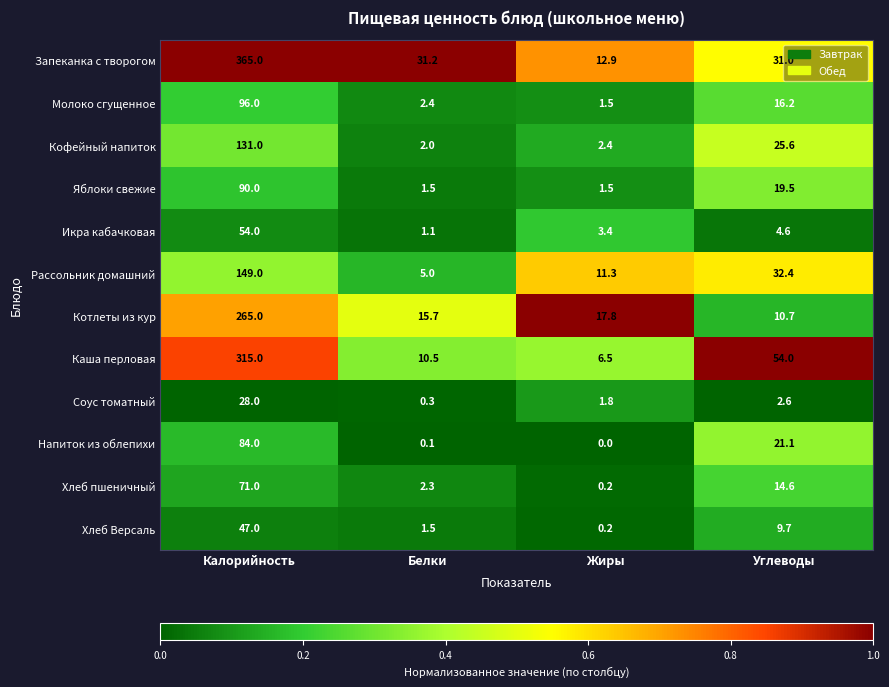

Rank the series by their maximum value, from highest to lowest.

Запеканка с творогом, Каша перловая, Котлеты из кур, Рассольник домашний, Кофейный напиток, Молоко сгущенное, Яблоки свежие, Напиток из облепихи, Хлеб пшеничный, Икра кабачковая, Хлеб Версаль, Соус томатный